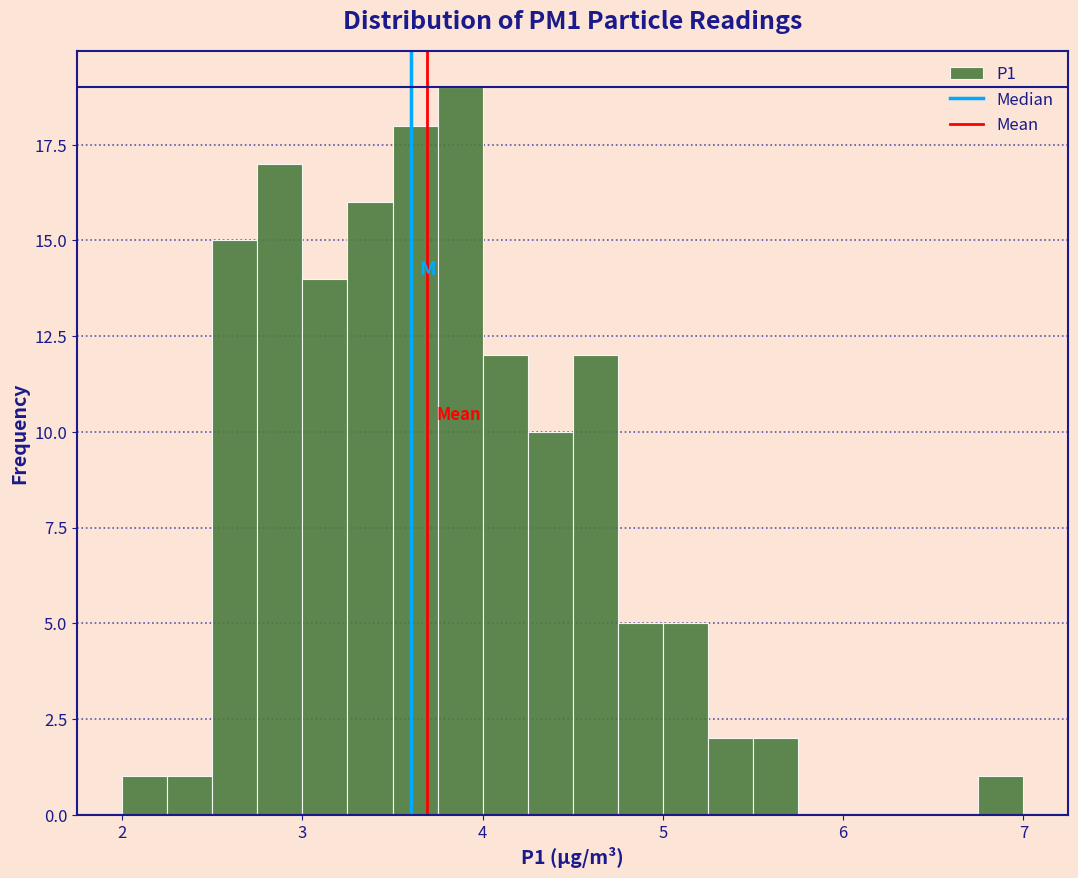

Read against the x-axis, roughly where is the centre of the tallest bar?

3.9